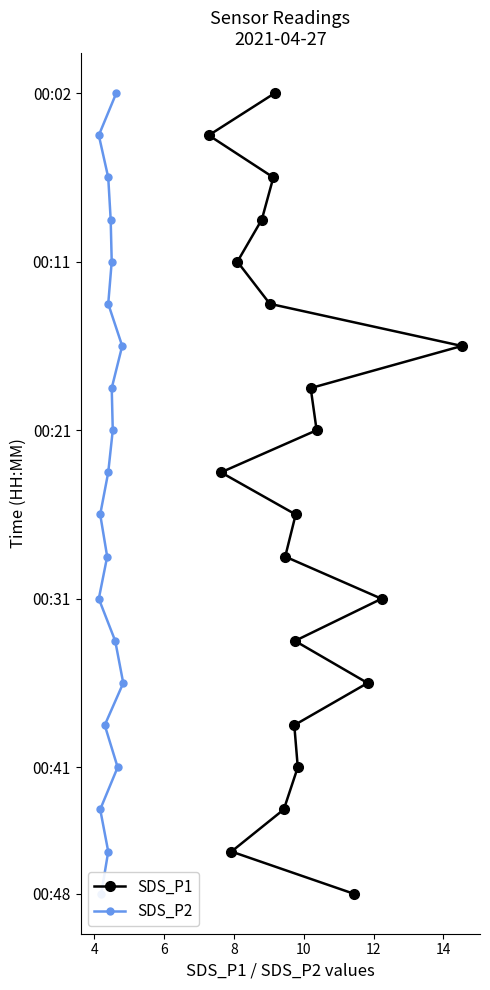

Which series has the largest total across all categories?

SDS_P1